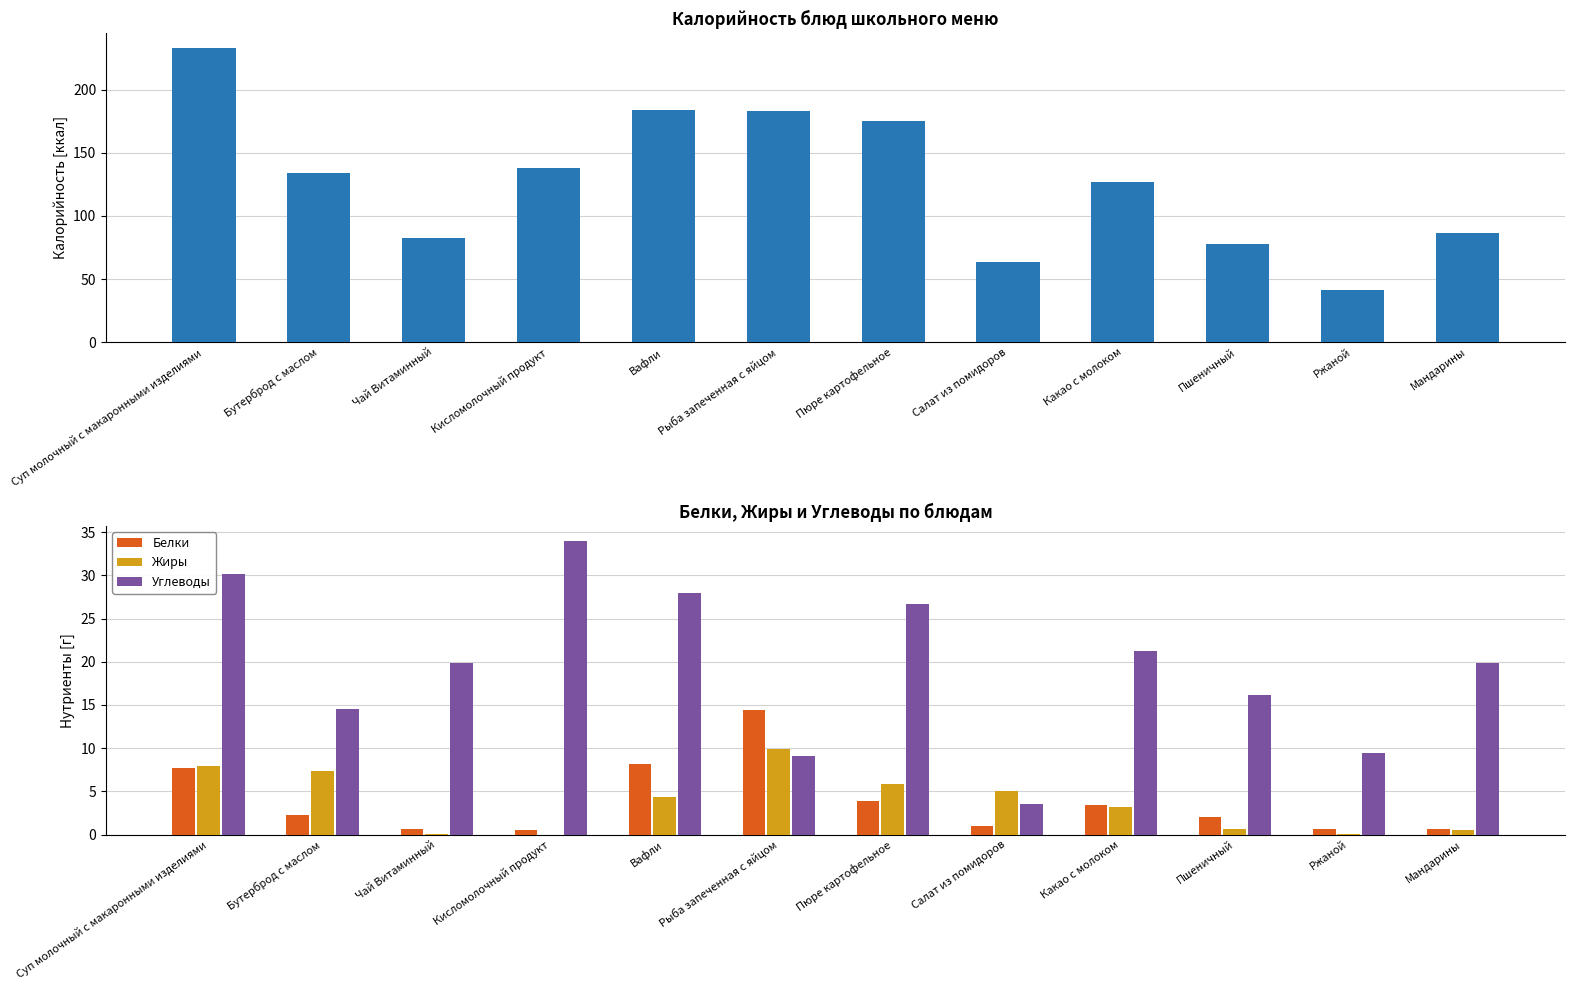

What is the maximum value shown in the chart?

233.0